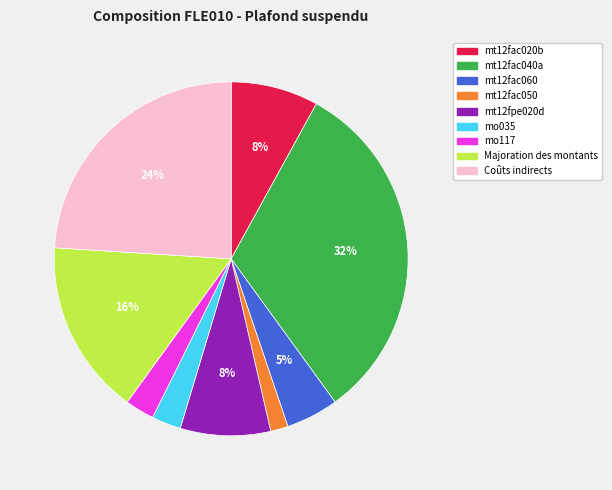

What percentage is the mt12fac040a slice, to the nearest percent?

32%